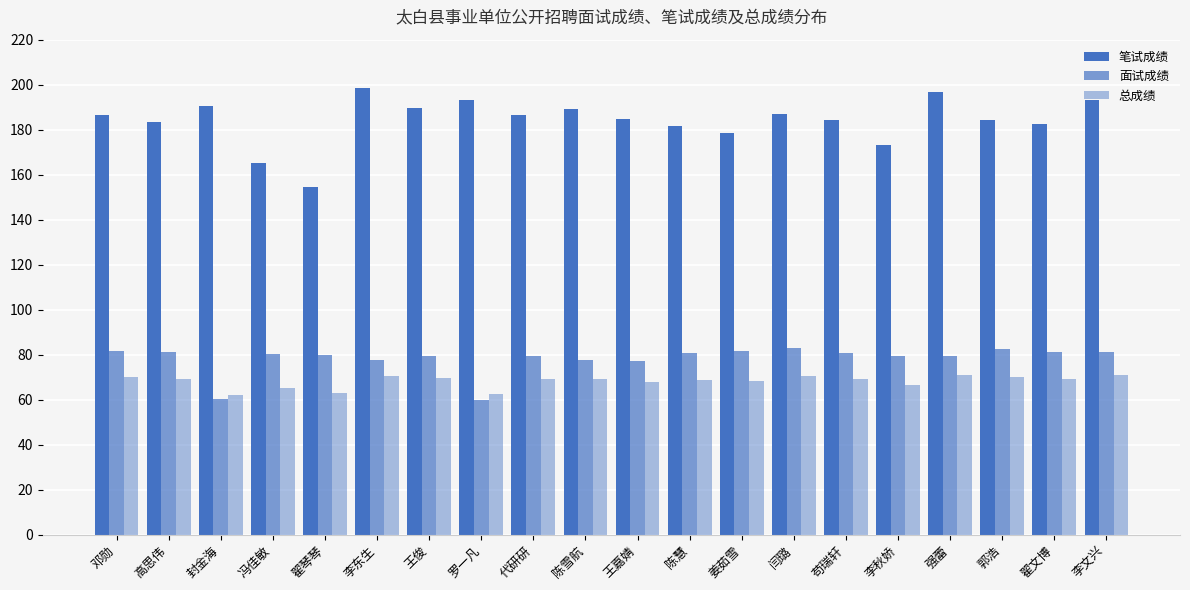

The value of 笔试成绩 at 姜茹雪 is 79.6. True or false?

False